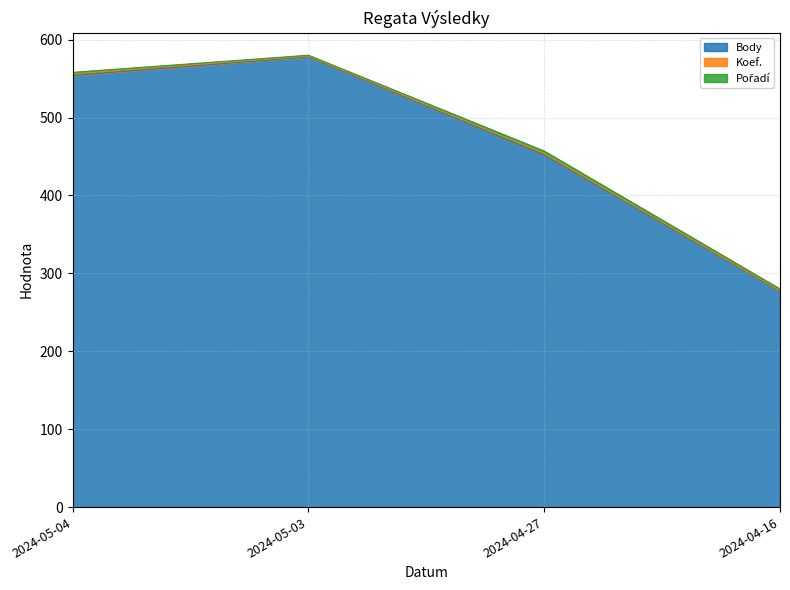

Is the value of Body at 2024-05-04 greater than the value of Pořadí at 2024-05-04?

Yes